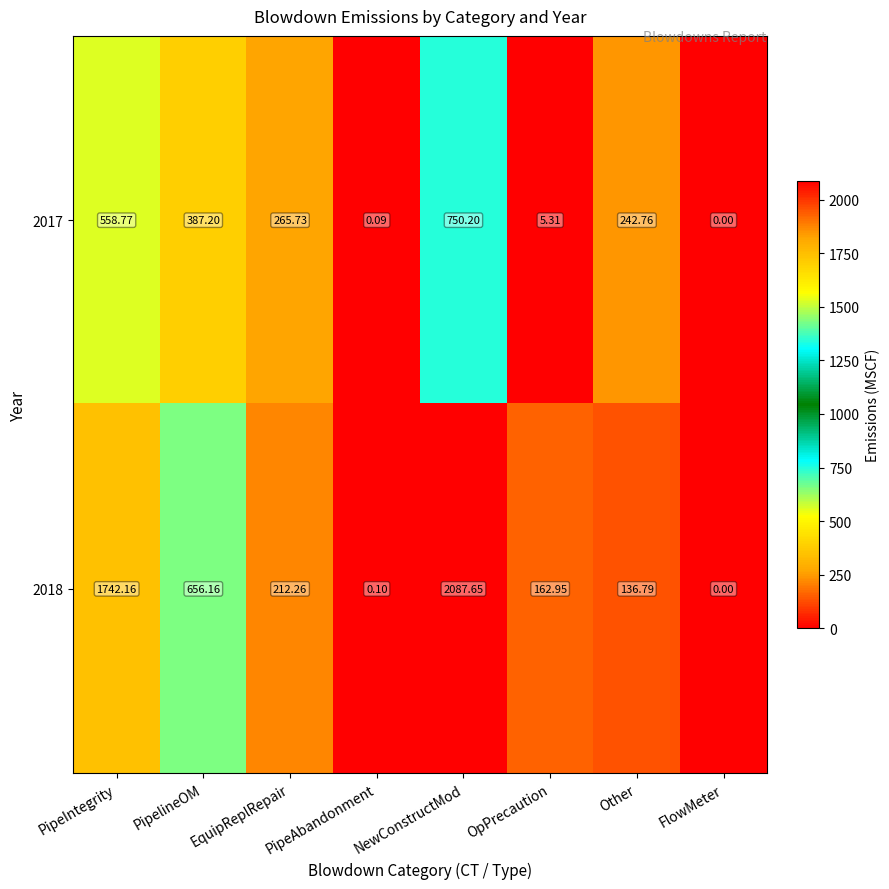

How many data points in 2017 are above 265?

4